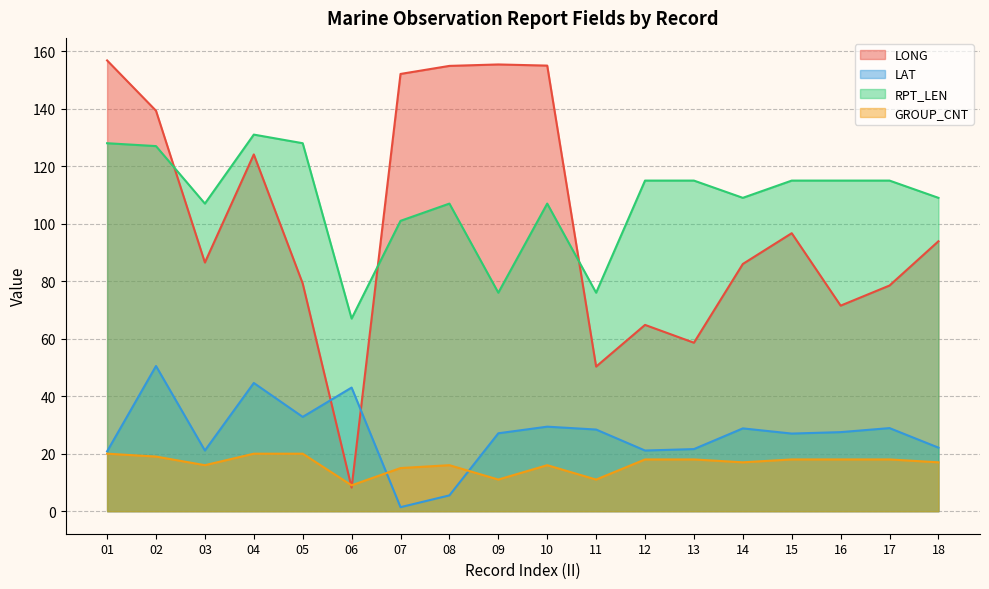

Which series ends up on top after the final intersection of LAT and LONG?

LONG